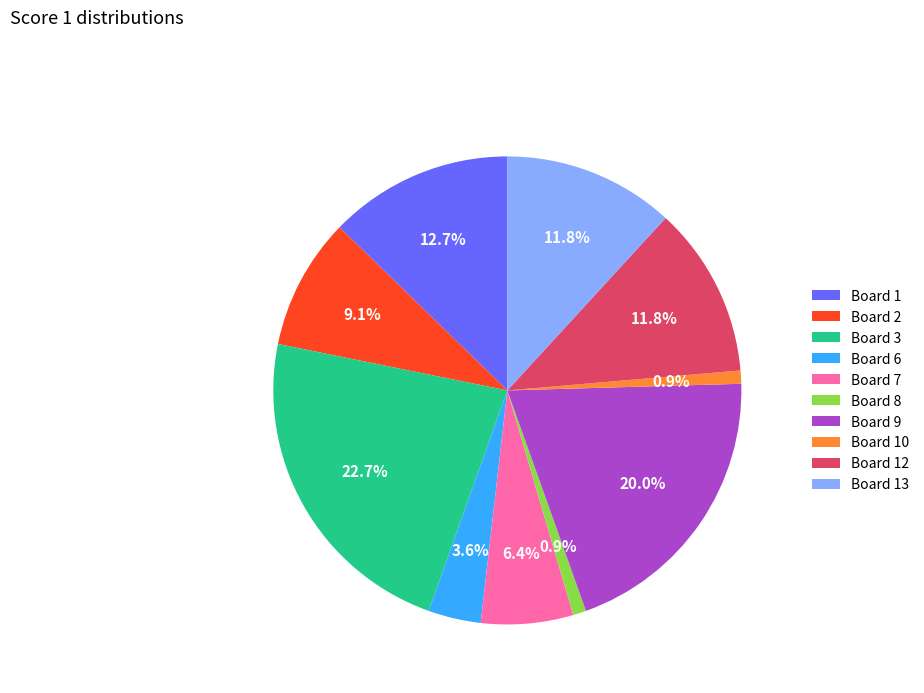

Approximately how many times larger is the value at Board 2 compared to Board 13?

0.8